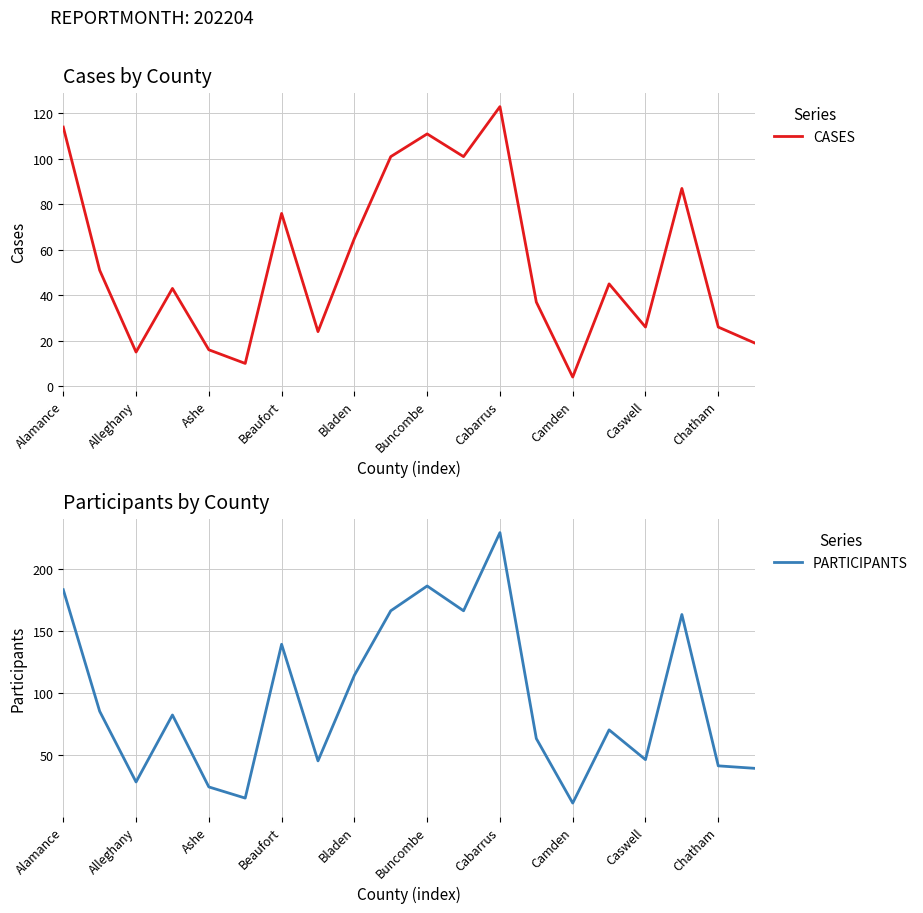

What are all the series names shown in the legend?

CASES, PARTICIPANTS